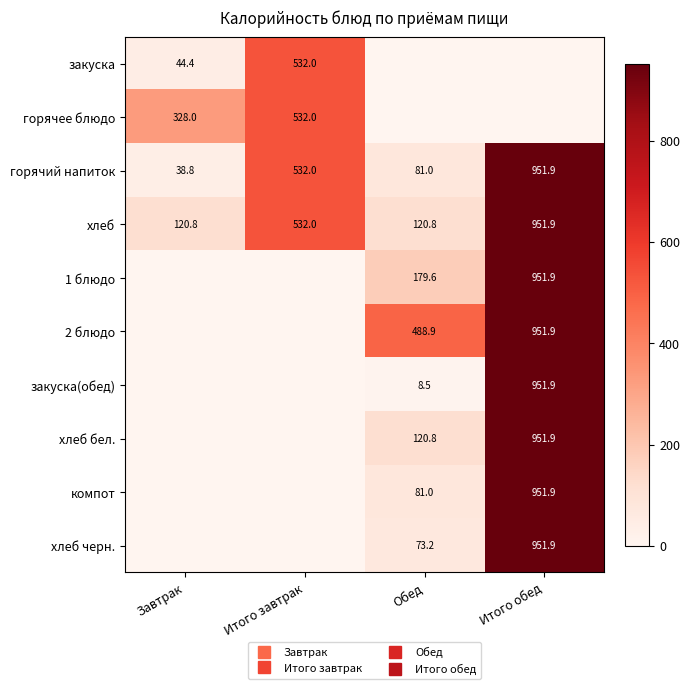

How many values in хлеб бел. are above zero?

2